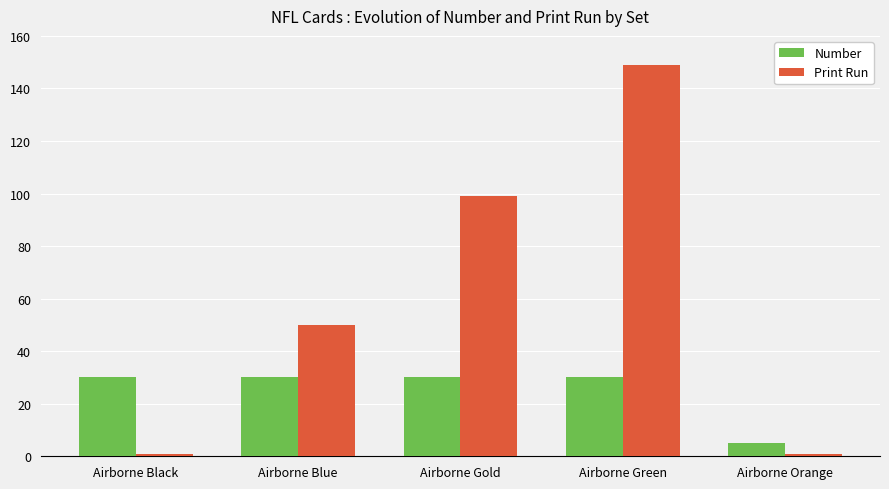

The Print Run series shows 99 at Airborne Gold. True or false?

True